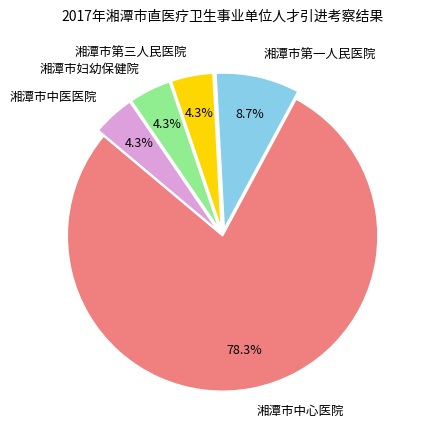

Is there a majority slice in this chart?

Yes